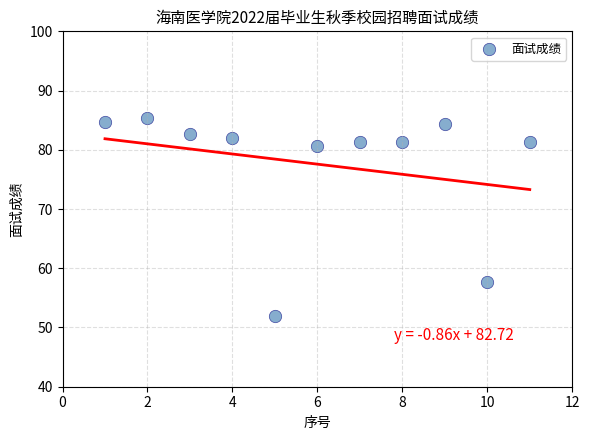

What Y value in the scatter plot is closest to 68?

57.7